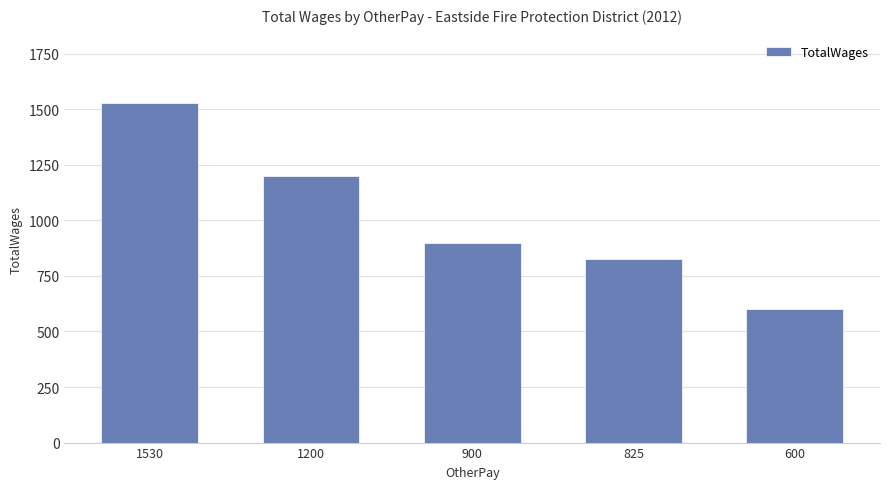

Between 600 and 900, which is larger?

900